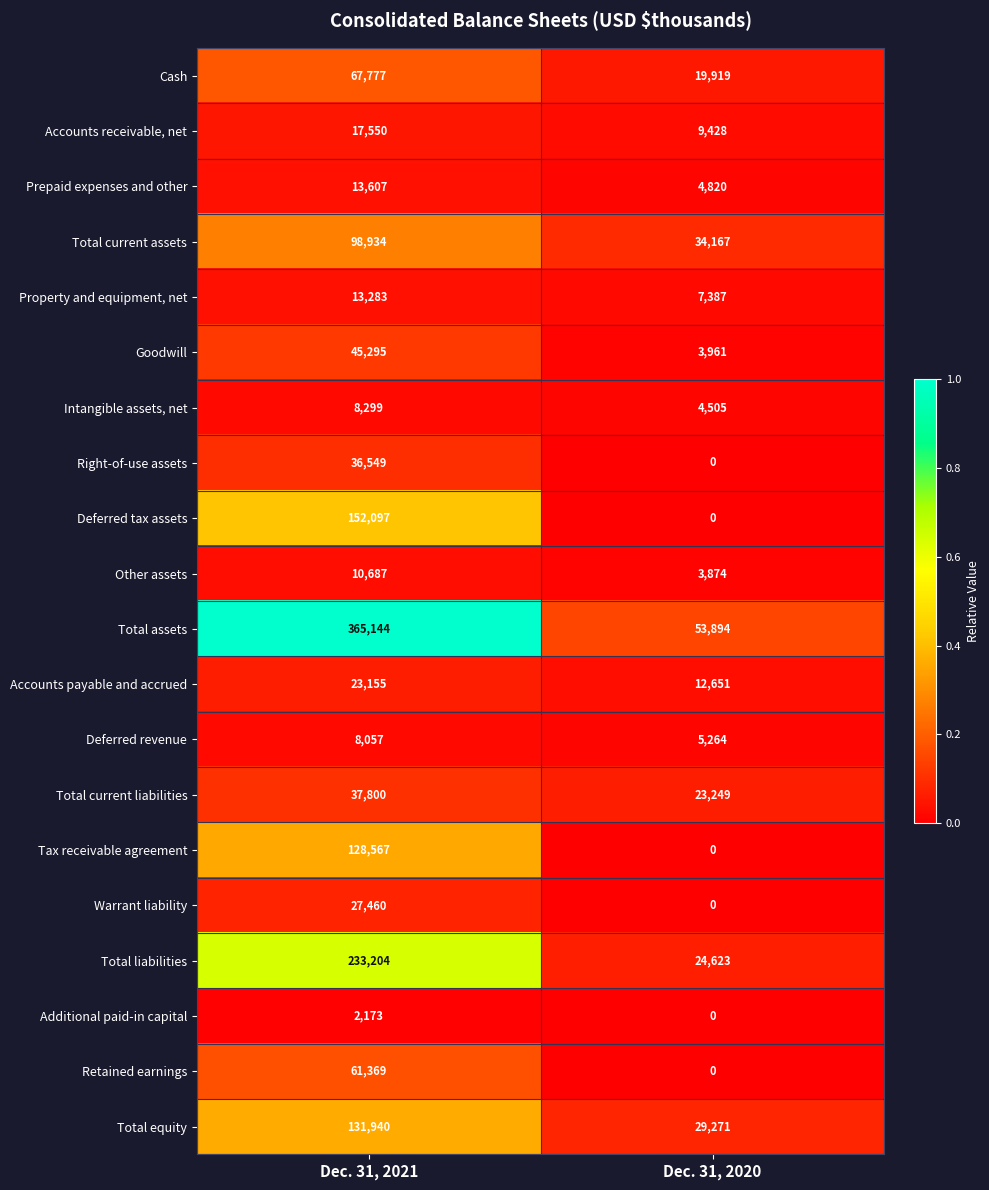

The Total assets series shows 53894 at Dec. 31, 2020. True or false?

True